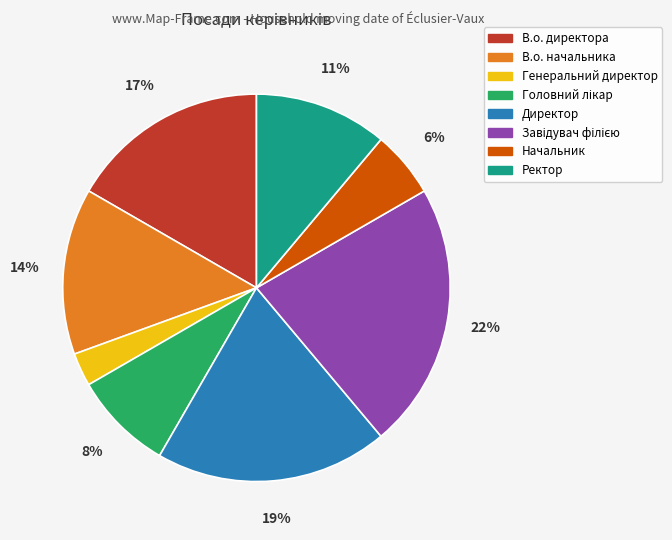

To the nearest percent, what percentage of the pie is Ректор?

11%